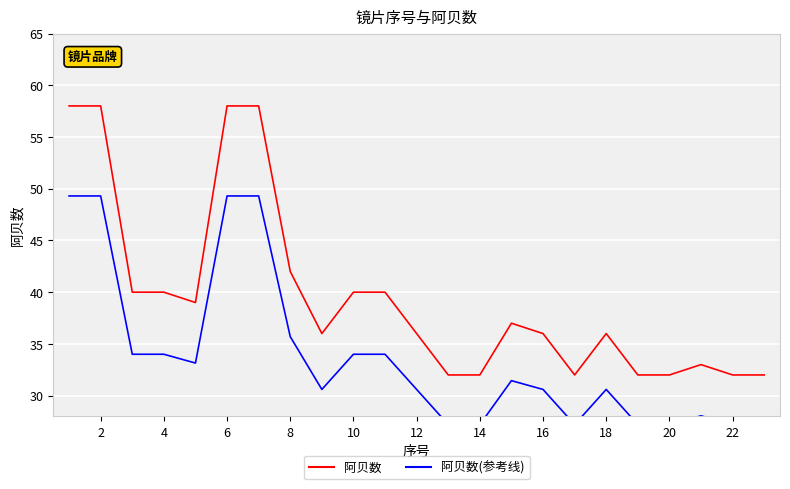

The value of 阿贝数(参考线) at 2 is 49.3. True or false?

True